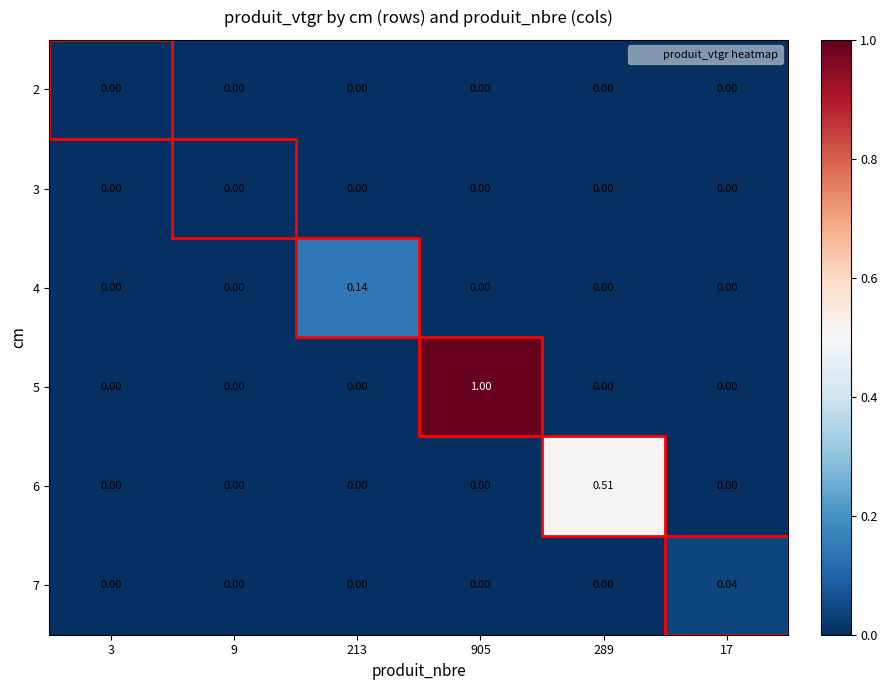

Is the value of 6 at 289 greater than the value of 2 at 3?

Yes